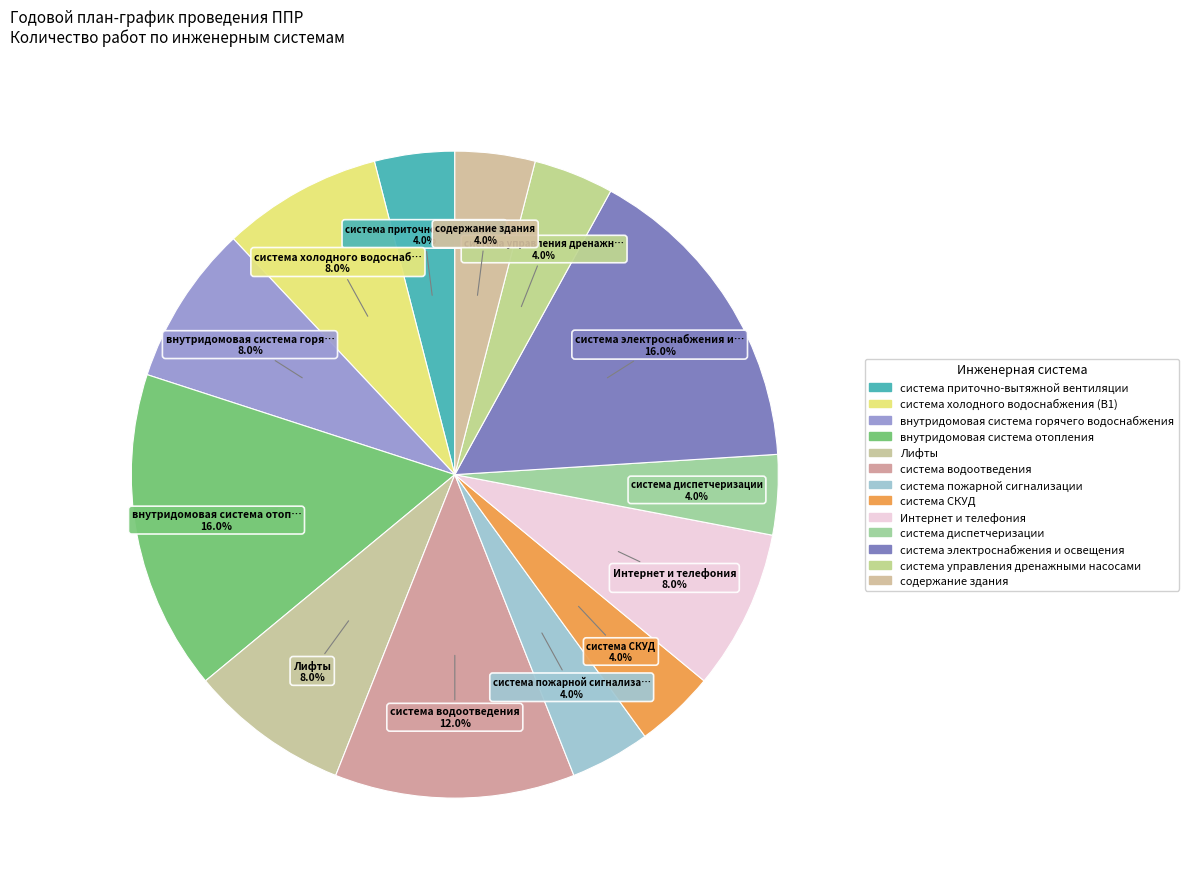

How many segments does this pie chart have?

13